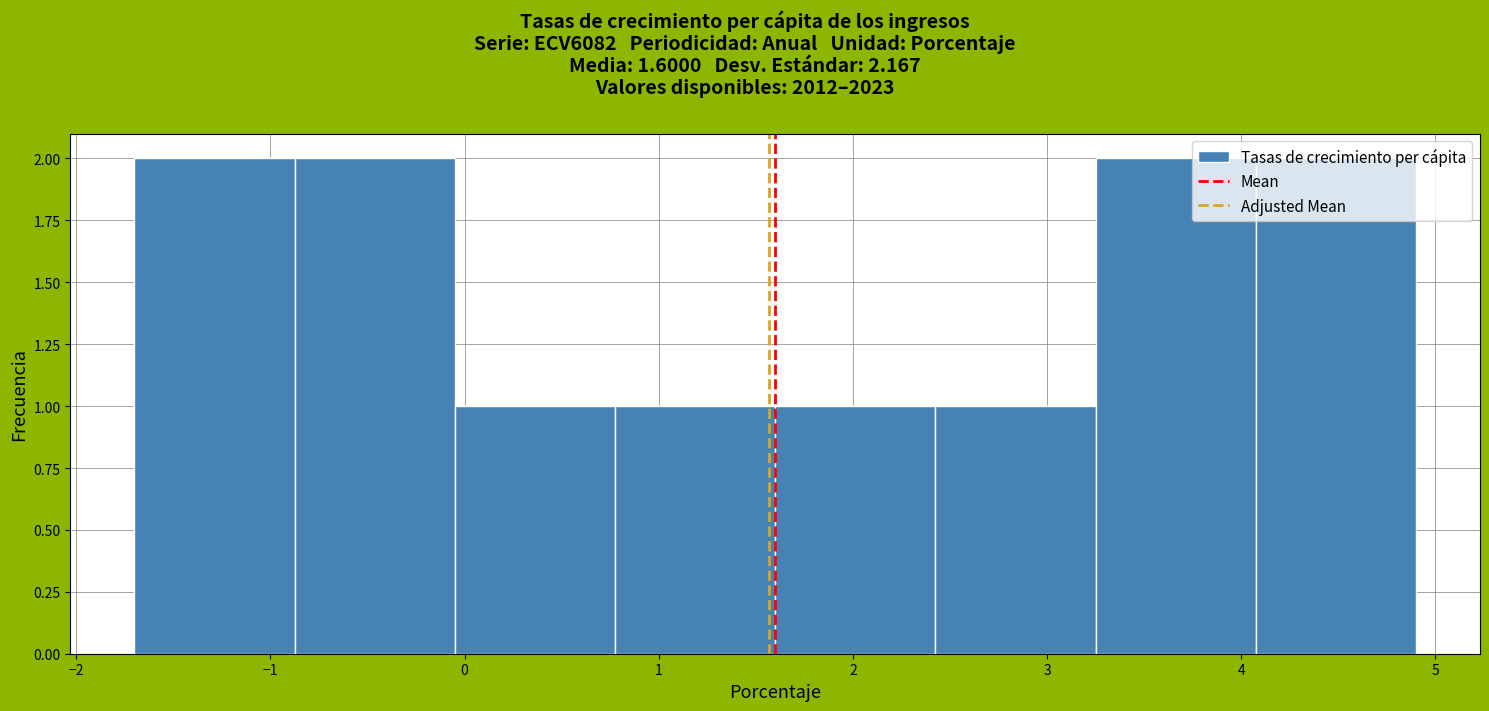

What is the height of the bar covering 2.4 to 3.3 on the x-axis? Neither the bar edges nor the heights are printed on the chart, so give them approximately, as read against the axes.

1